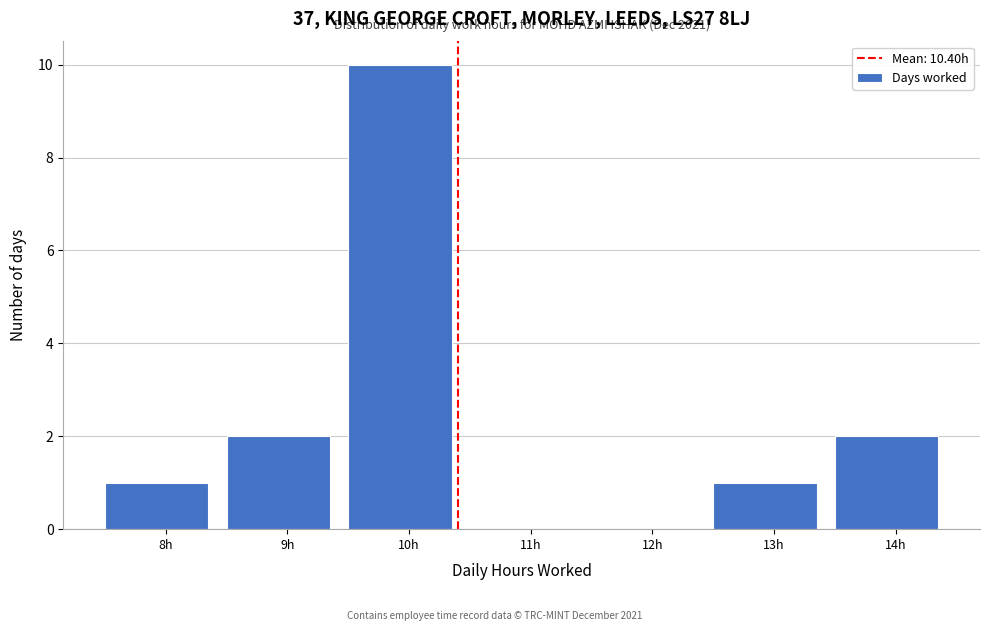

Over which range of the x-axis is the bar tallest?

9.5 to 10.5